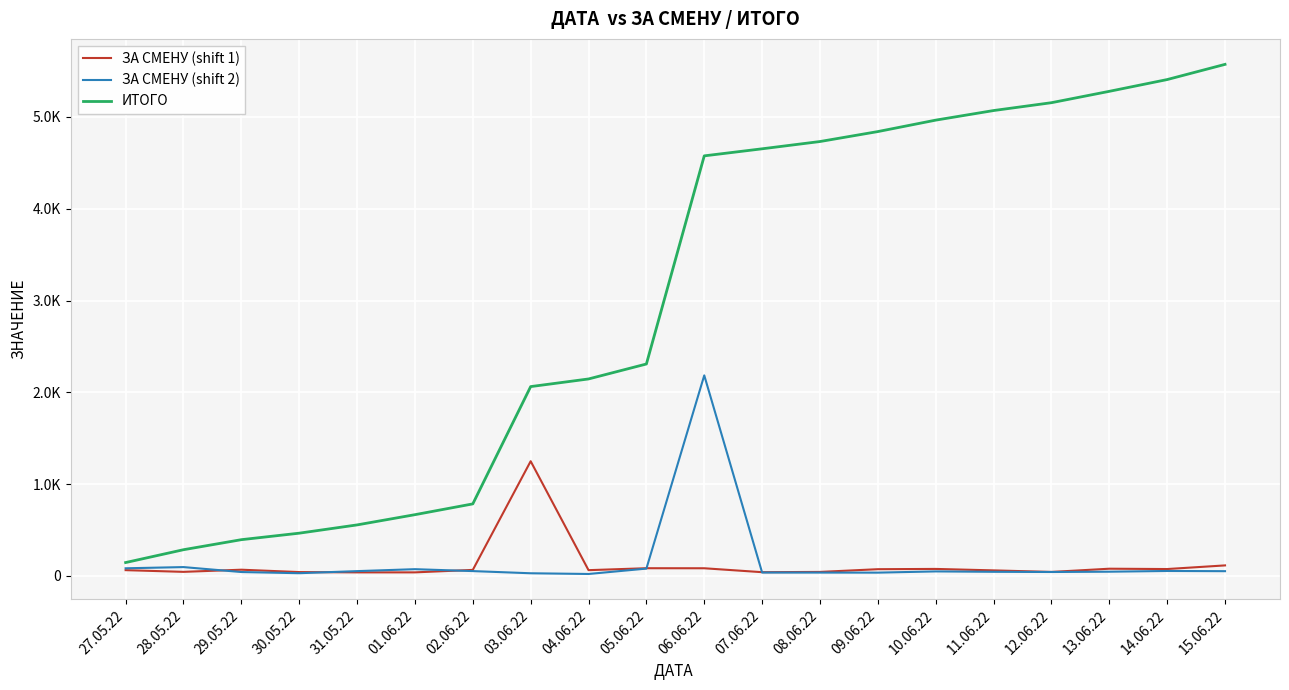

Reading left to right, transcribe all the data shown in this chart.

ЗА СМЕНУ (shift 1): 27.05.22=62.5	28.05.22=44.0	29.05.22=67.4	30.05.22=41.5	31.05.22=38.2	01.06.22=38.4	02.06.22=65.2	03.06.22=1249.3	04.06.22=62.4	05.06.22=83.5	06.06.22=83.1	07.06.22=40.4	08.06.22=43.2	09.06.22=72.9	10.06.22=75.9	11.06.22=60.0	12.06.22=43.1	13.06.22=78.2	14.06.22=74.6	15.06.22=114.2
ЗА СМЕНУ (shift 2): 27.05.22=82.8	28.05.22=95.9	29.05.22=42.0	30.05.22=29.2	31.05.22=51.9	01.06.22=73.1	02.06.22=52.3	03.06.22=28.6	04.06.22=20.8	05.06.22=79.4	06.06.22=2184.6	07.06.22=36.6	08.06.22=36.0	09.06.22=35.5	10.06.22=48.8	11.06.22=44.4	12.06.22=42.4	13.06.22=45.6	14.06.22=53.5	15.06.22=51.4
ИТОГО: 27.05.22=145.3	28.05.22=285.2	29.05.22=394.6	30.05.22=465.3	31.05.22=555.4	01.06.22=666.9	02.06.22=784.4	03.06.22=2062.3	04.06.22=2145.6	05.06.22=2308.5	06.06.22=4576.1	07.06.22=4653.1	08.06.22=4732.3	09.06.22=4840.7	10.06.22=4965.4	11.06.22=5069.8	12.06.22=5155.3	13.06.22=5279.2	14.06.22=5407.4	15.06.22=5572.9